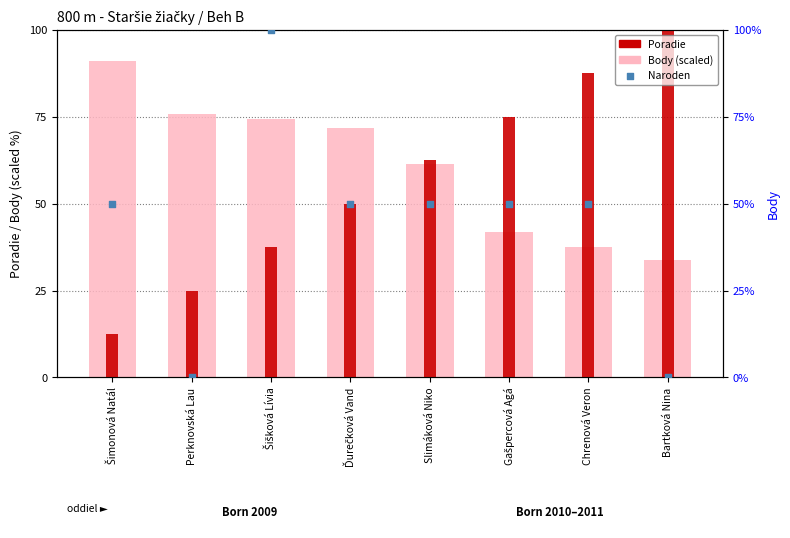

Which series contains the highest Y value?

Poradie